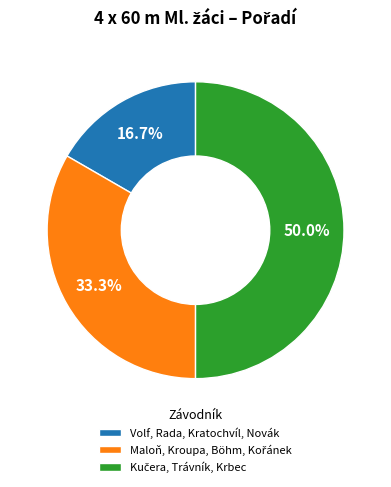

Count the number of slices in the pie.

3